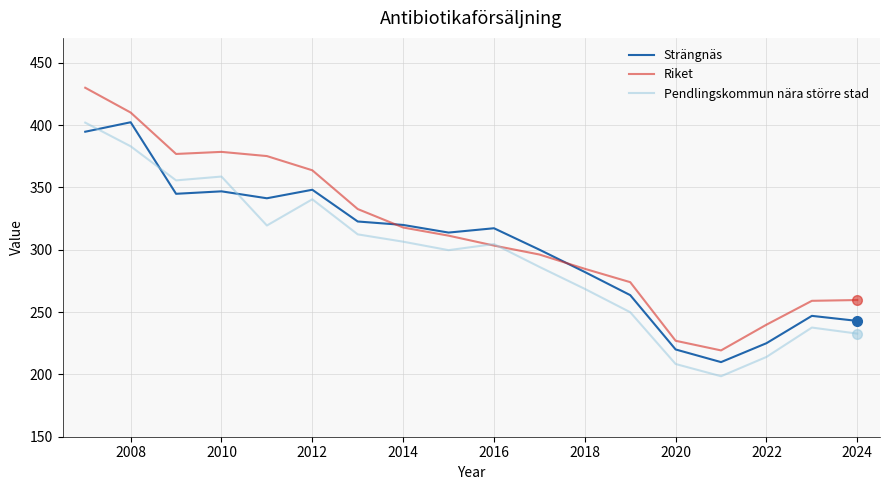

What is the lowest value of the Pendlingskommun nära större stad series?

198.5